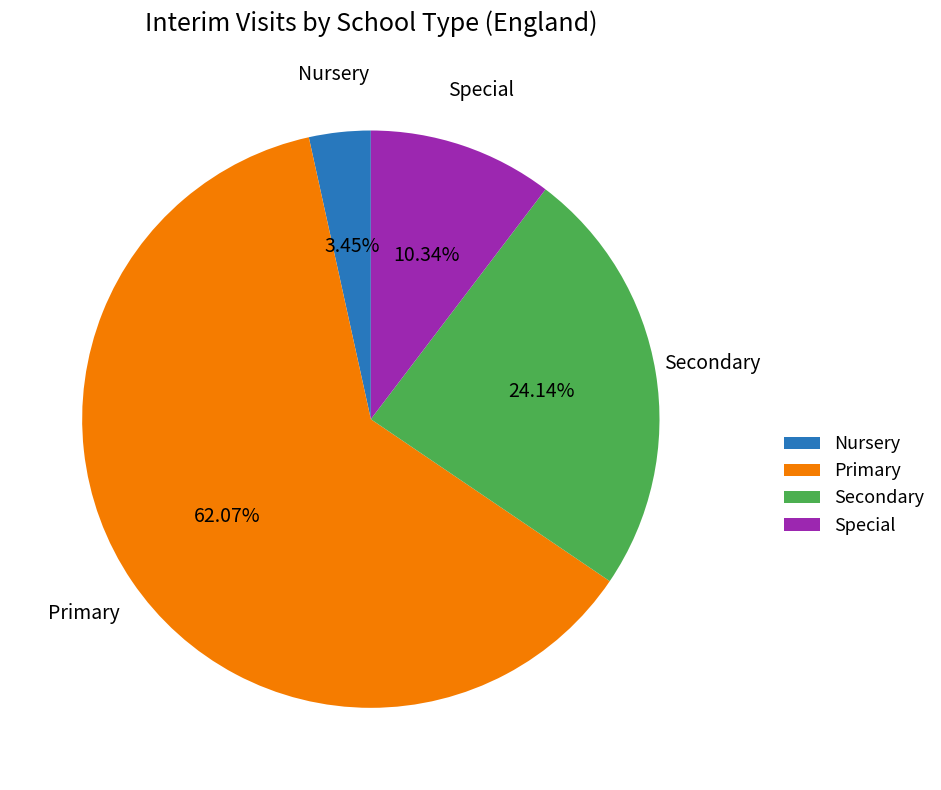

Rank the categories by value from lowest to highest.

Nursery, Special, Secondary, Primary